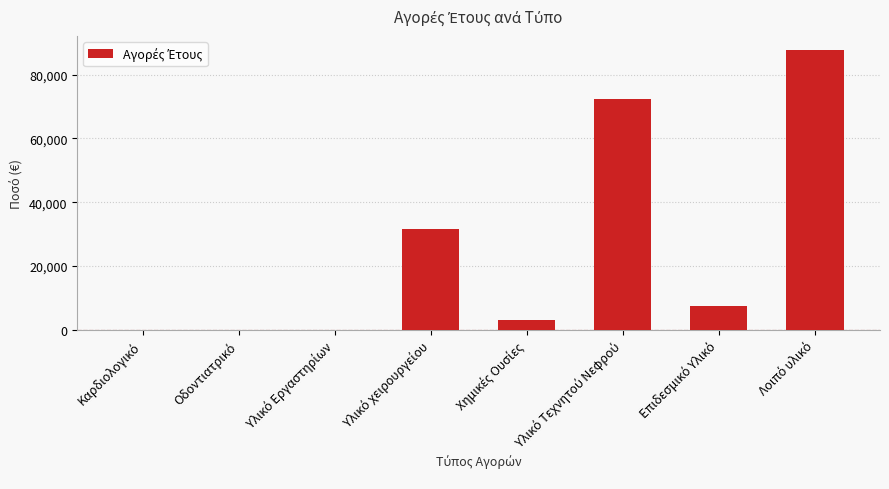

What is the greatest value displayed?

87787.7